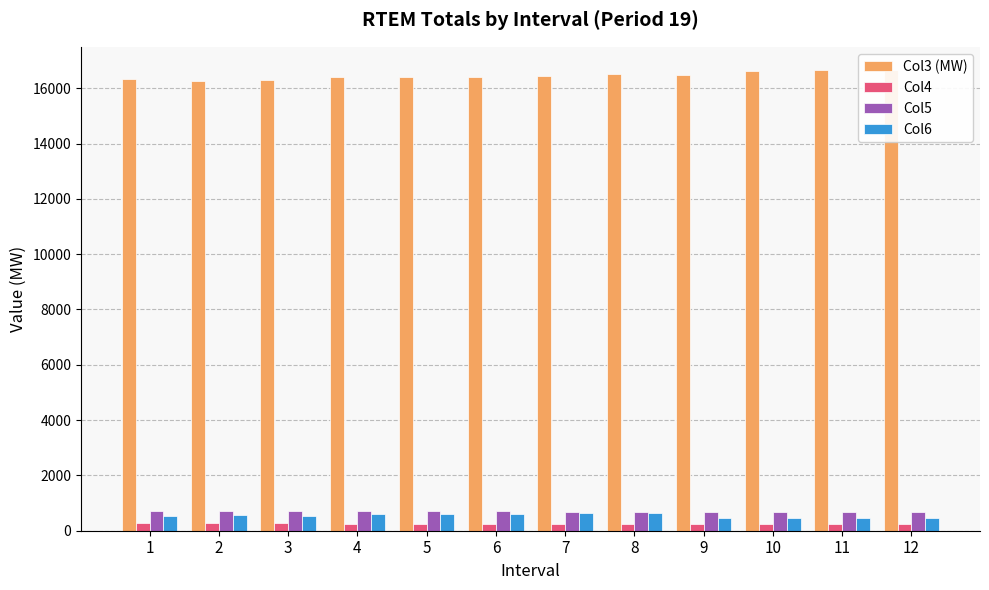

What is the greatest value displayed?

16664.3